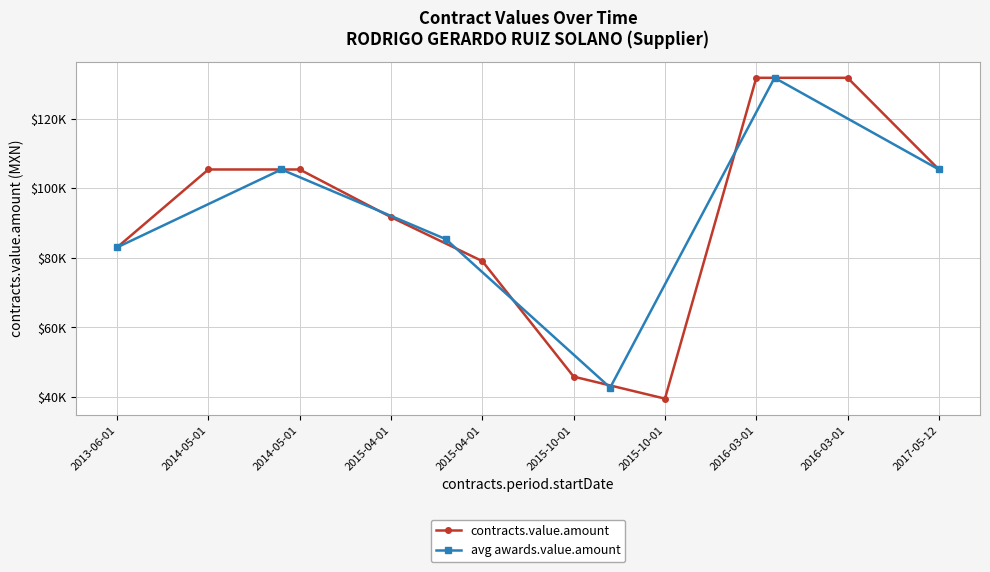

Which category has the lowest value across all series?

2015-10-01